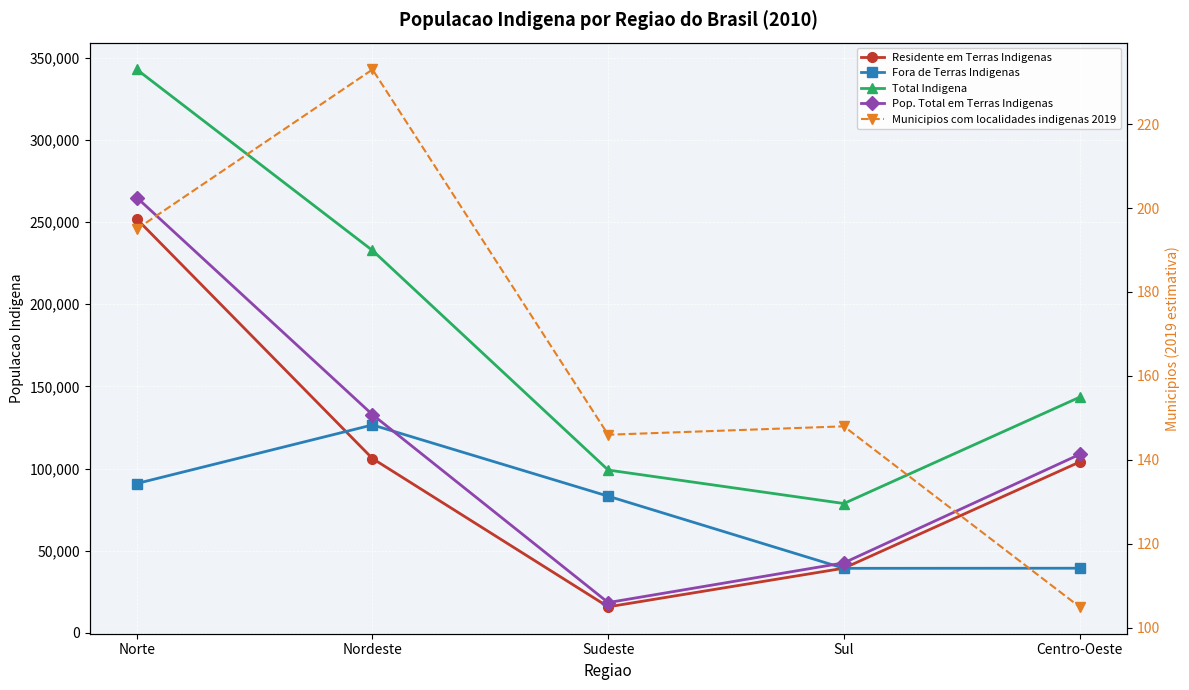

Reading left to right, what are all the values shown in this chart?

Residente em Terras Indigenas: Norte=251891	Nordeste=106142	Sudeste=15904	Sul=39427	Centro-Oeste=104019
Fora de Terras Indigenas: Norte=90945	Nordeste=126597	Sudeste=83233	Sul=39346	Centro-Oeste=39413
Total Indigena: Norte=342836	Nordeste=232739	Sudeste=99137	Sul=78773	Centro-Oeste=143432
Pop. Total em Terras Indigenas: Norte=264921	Nordeste=132842	Sudeste=18510	Sul=42668	Centro-Oeste=108641
Municipios com localidades indigenas 2019: Norte=195	Nordeste=233	Sudeste=146	Sul=148	Centro-Oeste=105